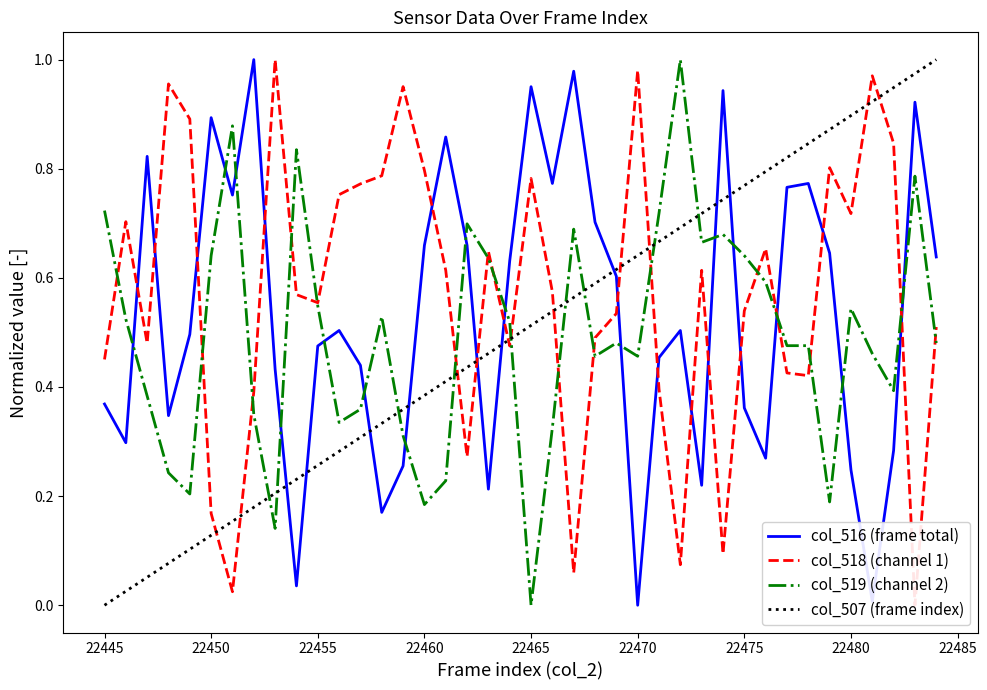

How many positive values does the col_518 (channel 1) series have?

39